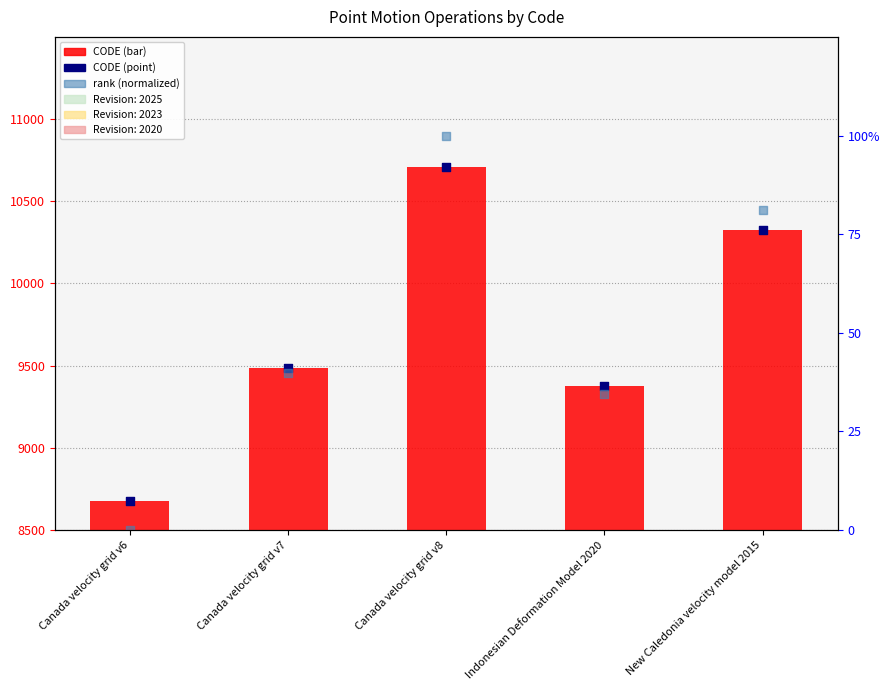

Which series reaches the maximum Y coordinate?

CODE (point)